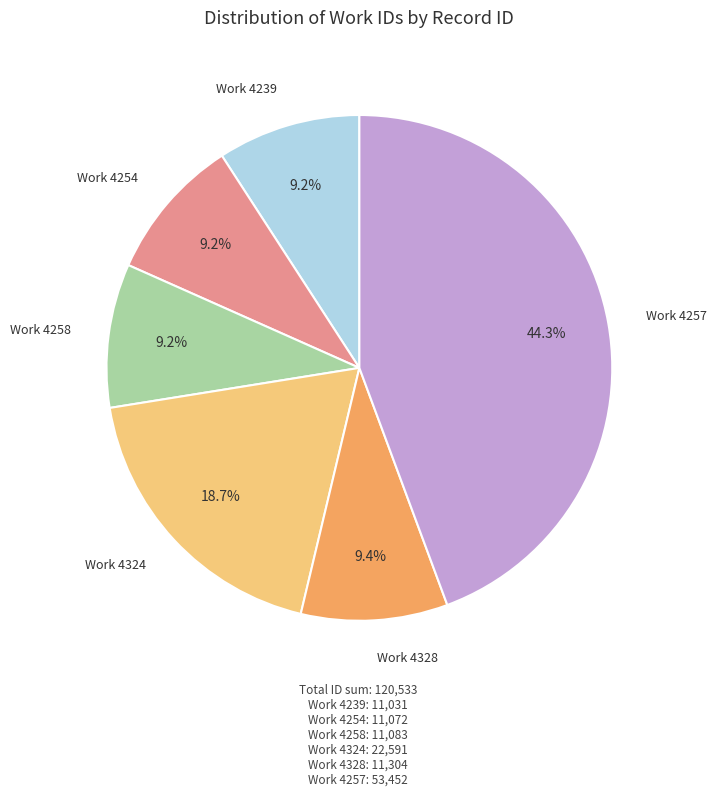

Count the number of slices in the pie.

6